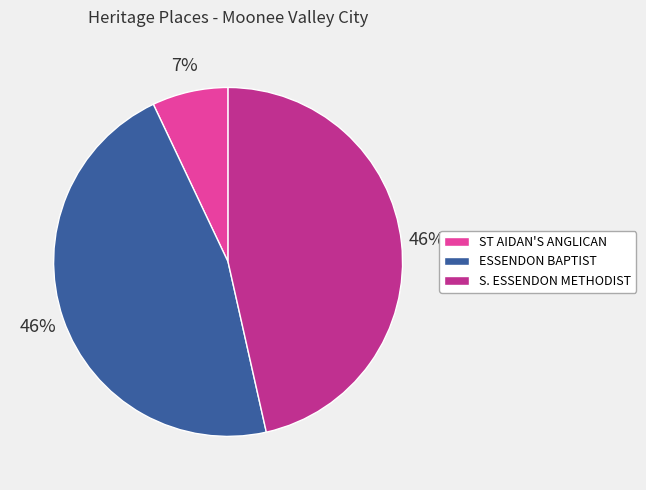

To the nearest percent, what is the average slice percentage?

33%